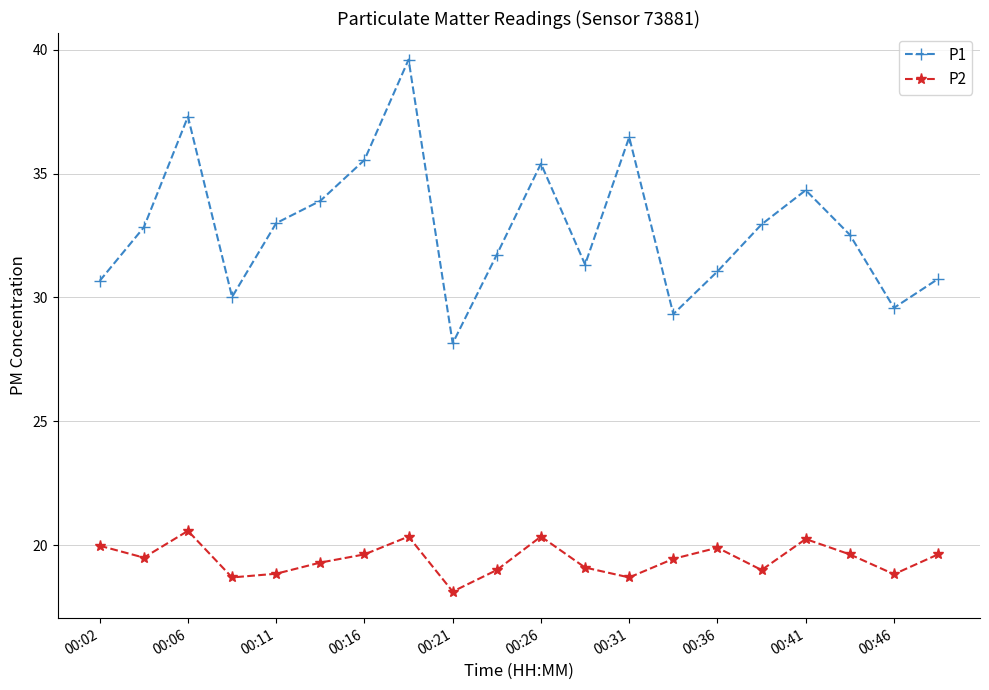

List the series in order of their overall mean, lowest first.

P2, P1